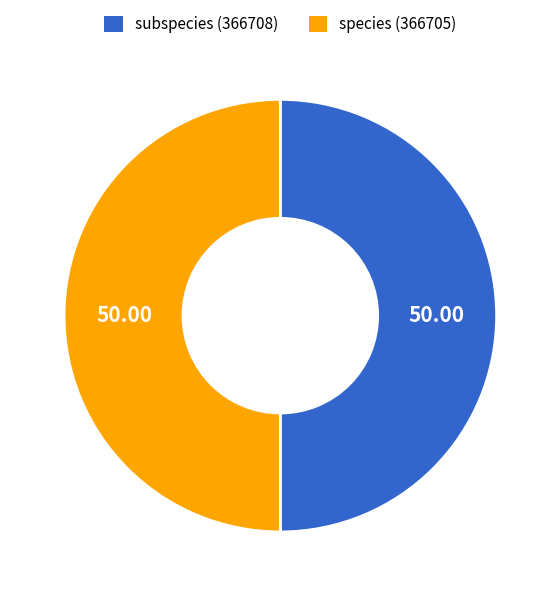

Do subspecies (366708) and species (366705) together represent more than half of the pie?

Yes